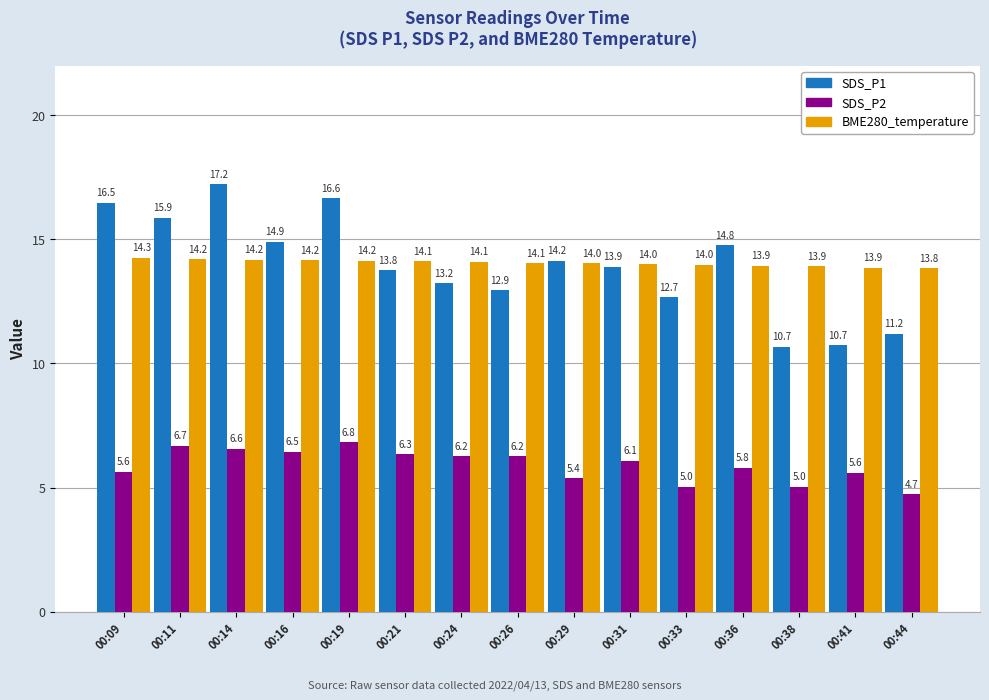

How many values in the SDS_P1 series exceed 13?

10